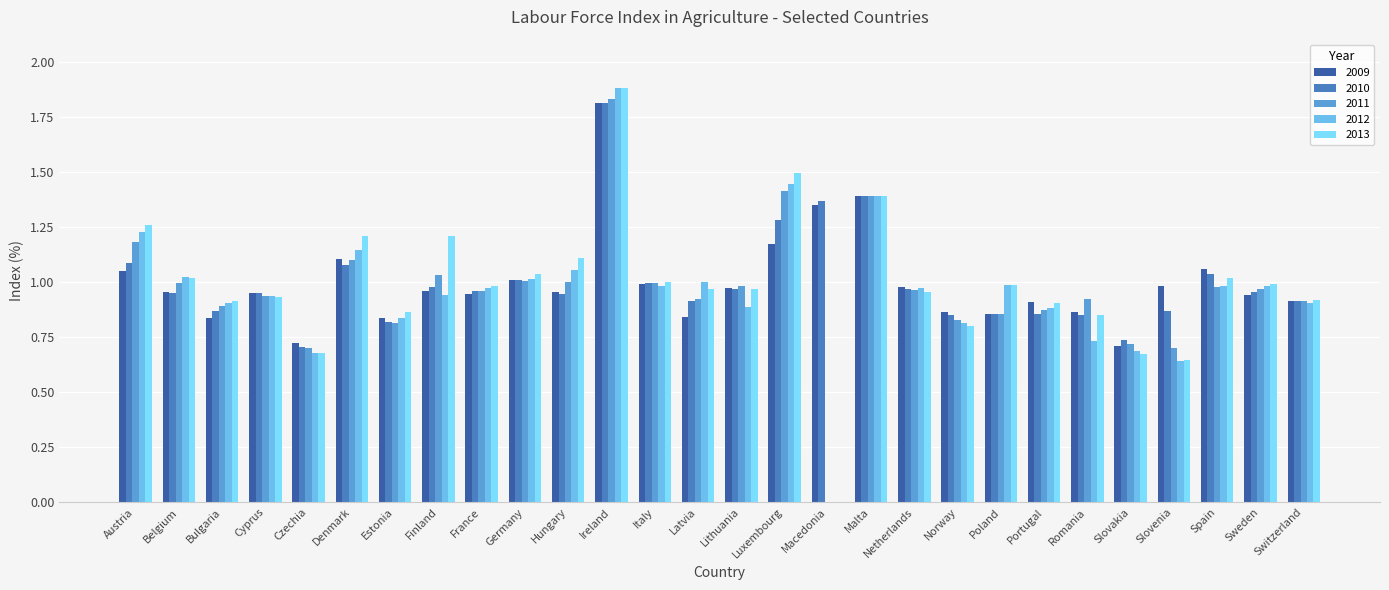

Reading left to right, transcribe all the data shown in this chart.

2009: 1.1	1.0	0.8	0.9	0.7	1.1	0.8	1.0	0.9	1.0	1.0	1.8	1.0	0.8	1.0	1.2	1.3	1.4	1.0	0.9	0.9	0.9	0.9	0.7	1.0	1.1	0.9	0.9
2010: 1.1	0.9	0.9	0.9	0.7	1.1	0.8	1.0	1.0	1.0	0.9	1.8	1.0	0.9	1.0	1.3	1.4	1.4	1.0	0.9	0.9	0.9	0.8	0.7	0.9	1.0	1.0	0.9
2011: 1.2	1.0	0.9	0.9	0.7	1.1	0.8	1.0	1.0	1.0	1.0	1.8	1.0	0.9	1.0	1.4	0.0	1.4	1.0	0.8	0.9	0.9	0.9	0.7	0.7	1.0	1.0	0.9
2012: 1.2	1.0	0.9	0.9	0.7	1.1	0.8	0.9	1.0	1.0	1.1	1.9	1.0	1.0	0.9	1.4	0.0	1.4	1.0	0.8	1.0	0.9	0.7	0.7	0.6	1.0	1.0	0.9
2013: 1.3	1.0	0.9	0.9	0.7	1.2	0.9	1.2	1.0	1.0	1.1	1.9	1.0	1.0	1.0	1.5	0.0	1.4	1.0	0.8	1.0	0.9	0.8	0.7	0.6	1.0	1.0	0.9